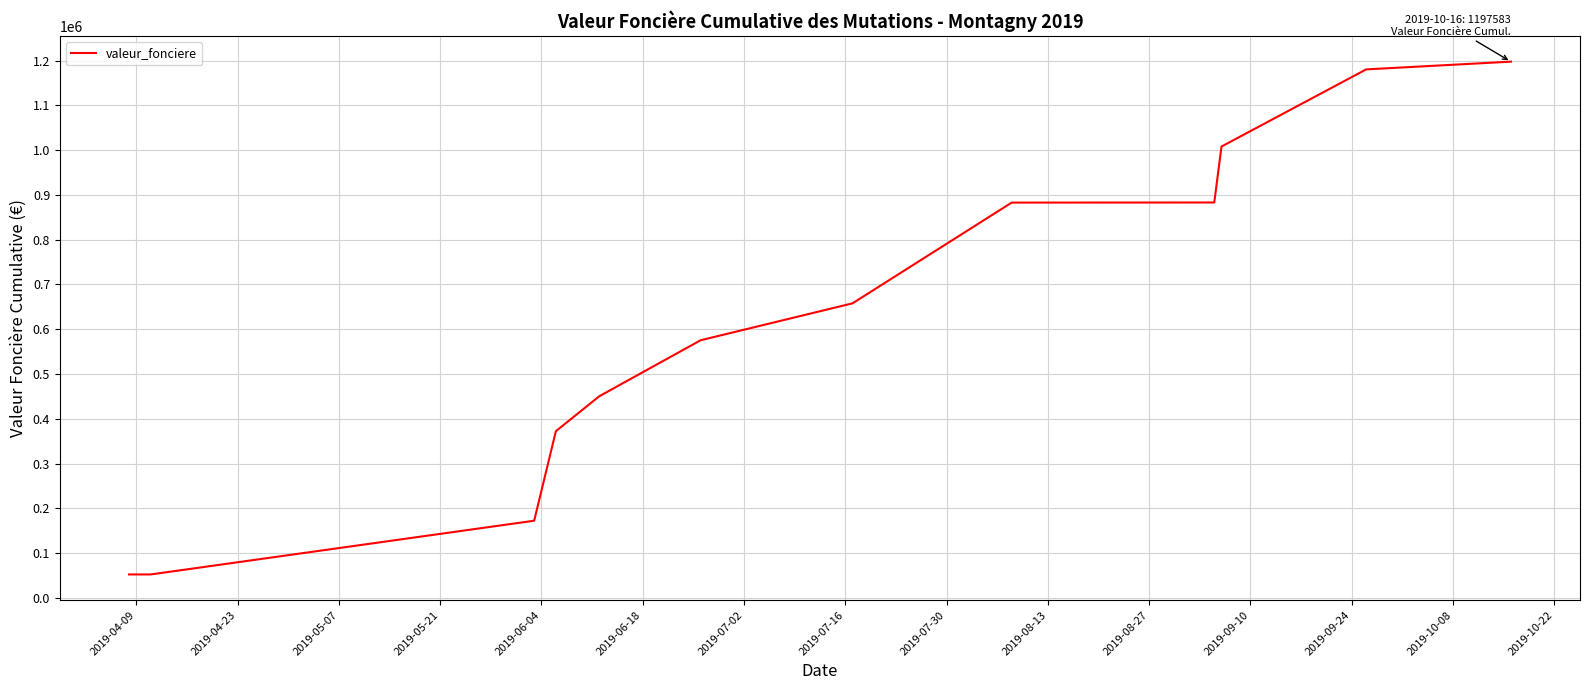

What is the greatest value displayed?

1197583.1